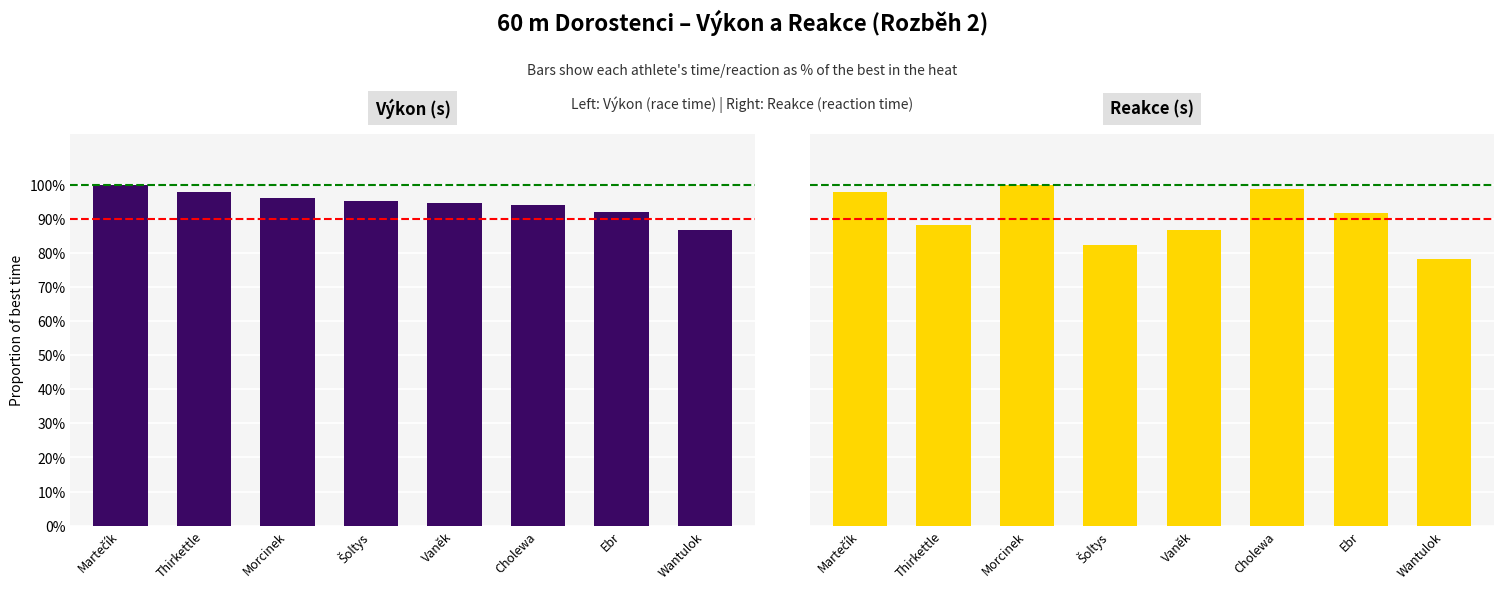

How many data points does each series have?

8